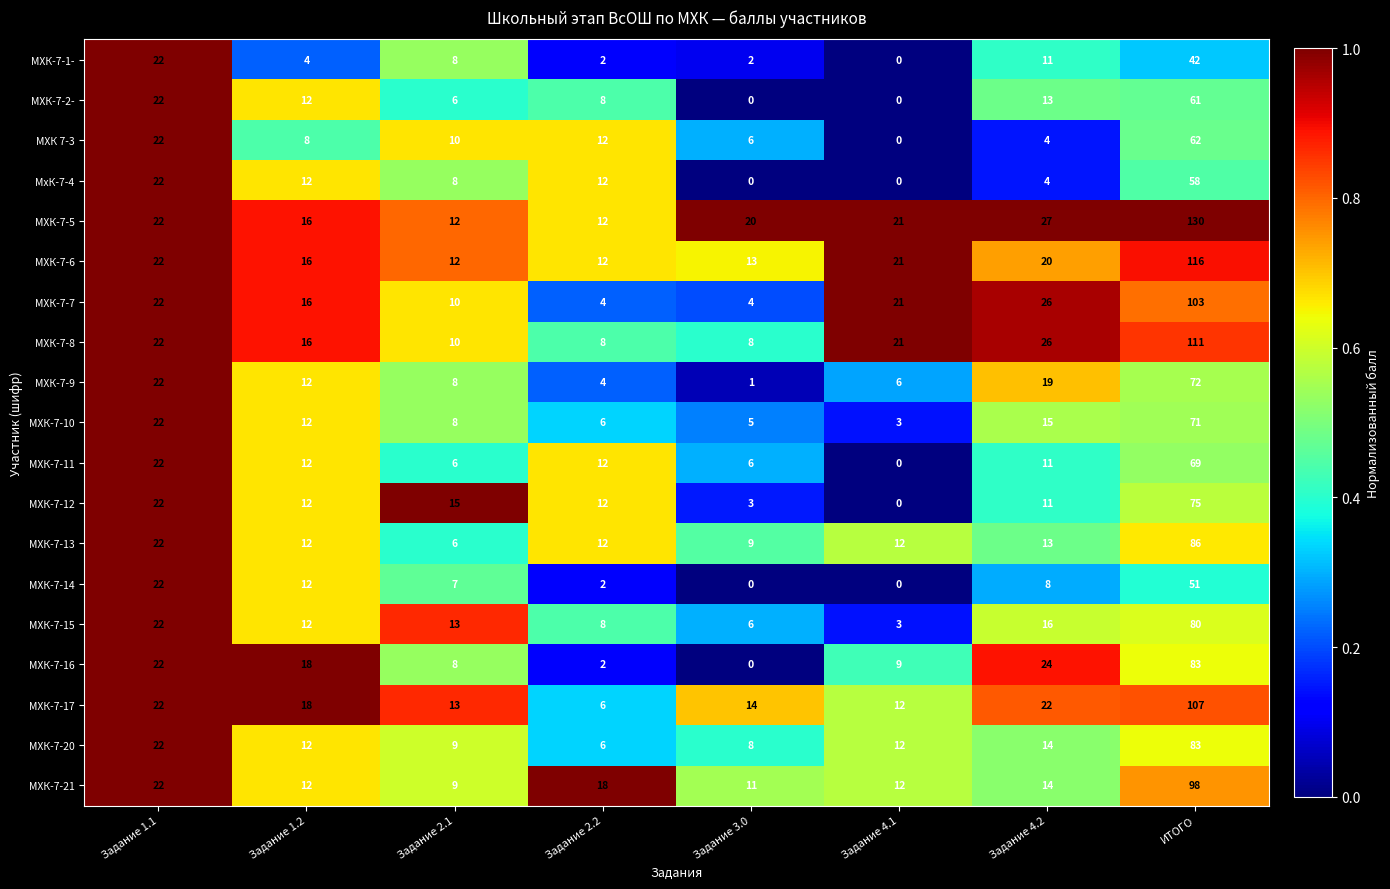

At which label is МХК-7-15 closest to 41?

Задание 1.1